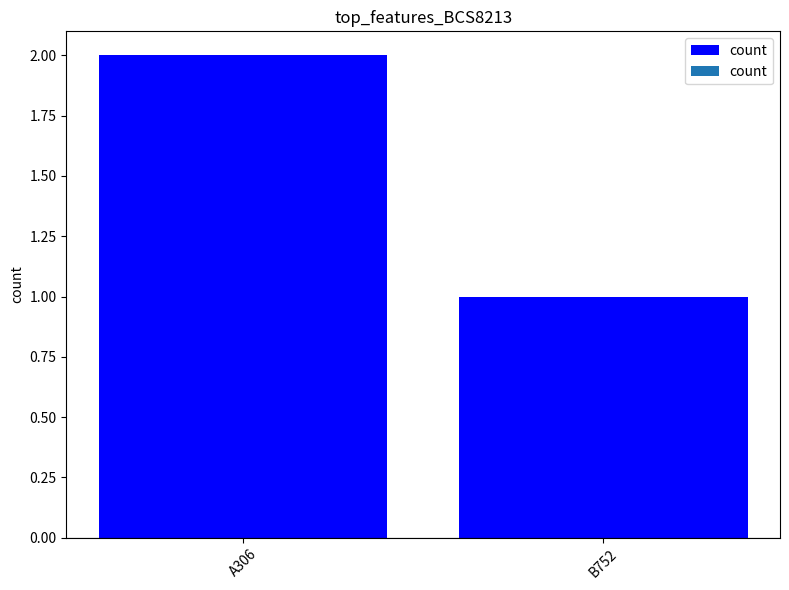

What is the label of the 1st bar from the right?

B752